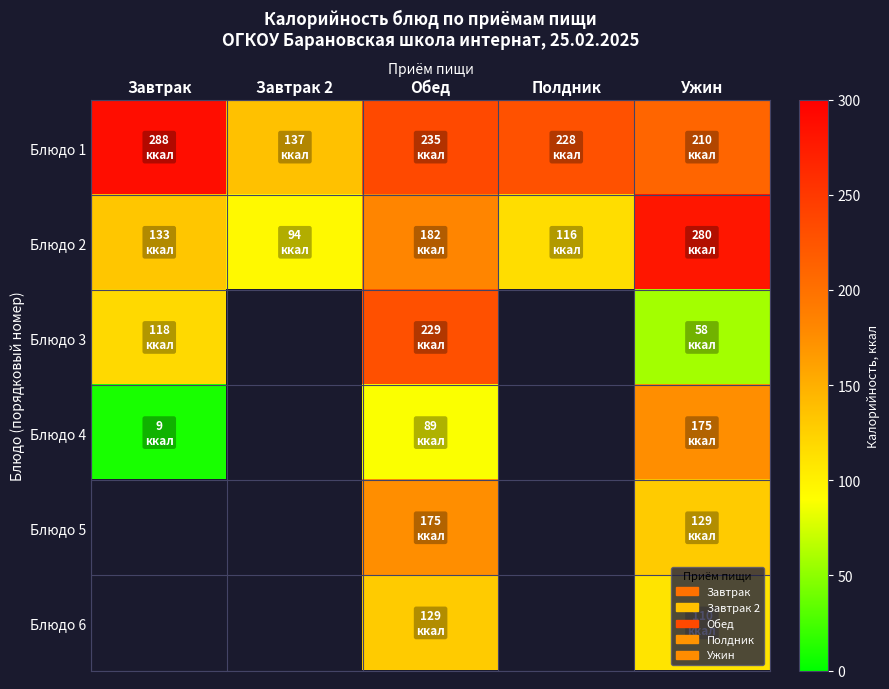

Count the number of categories in the chart.

5